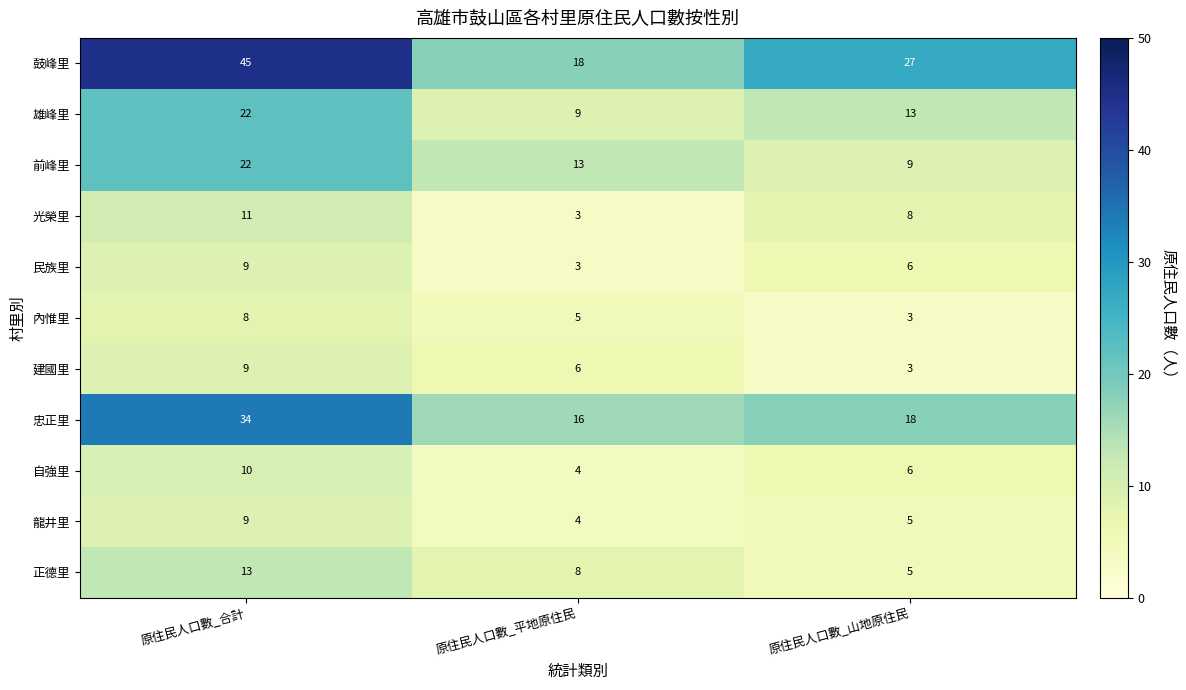

What is the sum of all 內惟里 values?

16